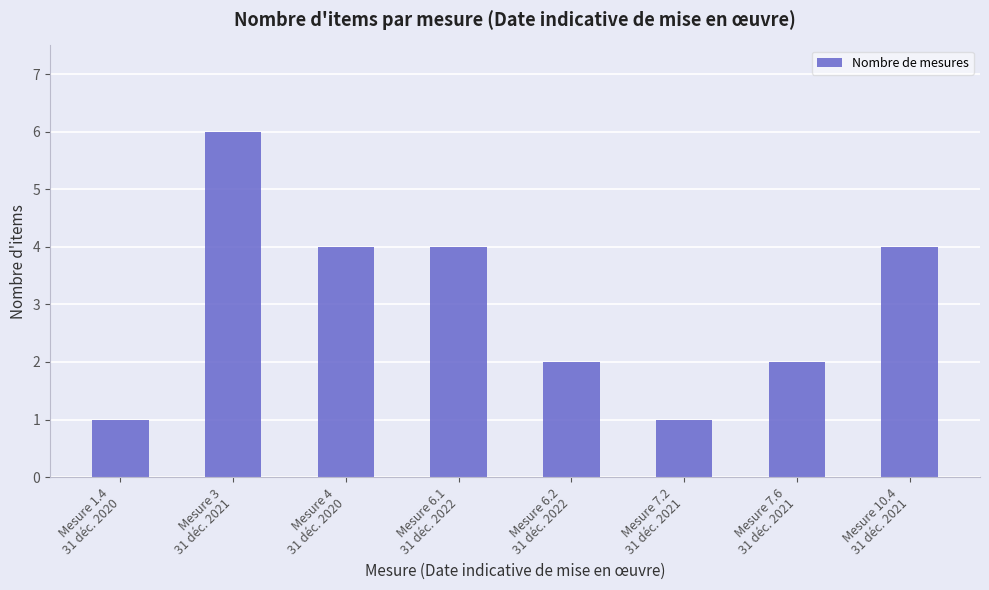

Approximately how many times larger is the value at Mesure 4
31 déc. 2020 compared to Mesure 7.6
31 déc. 2021?

2.0